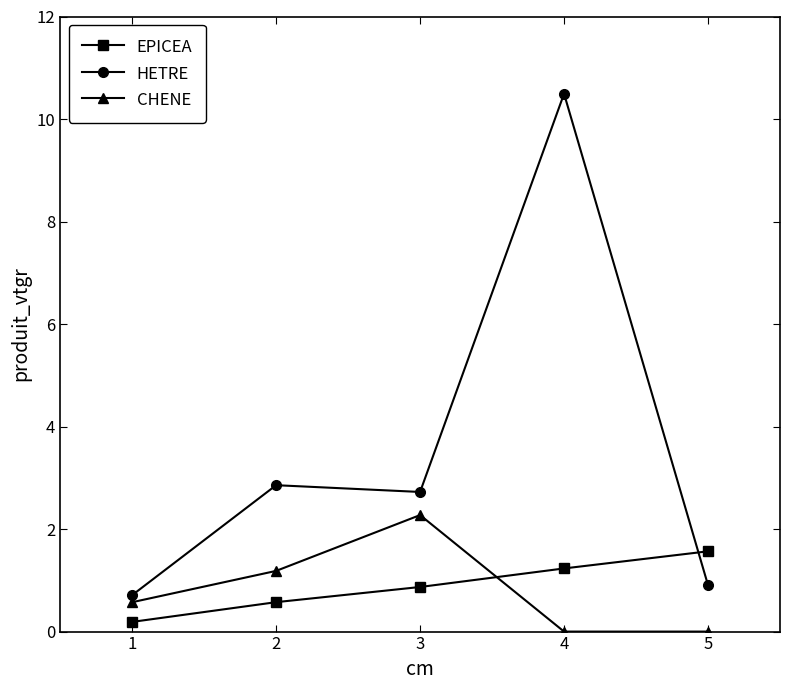

What is the sum of the HETRE values at 2 and 4?

13.3